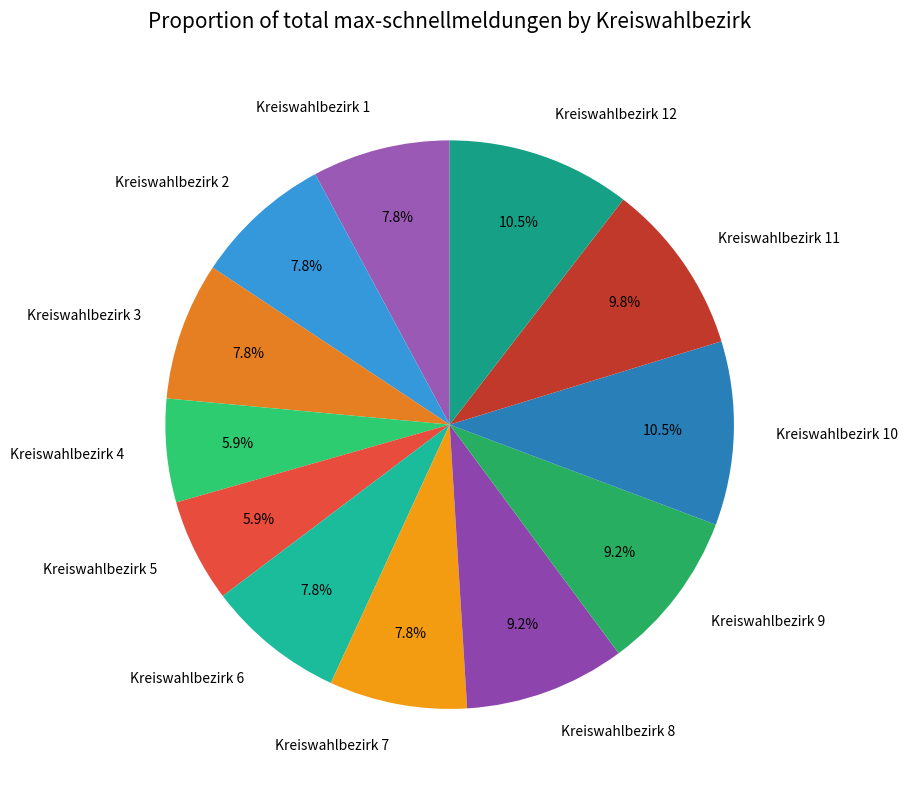

Combined, do Kreiswahlbezirk 12 and Kreiswahlbezirk 7 account for over 50%?

No